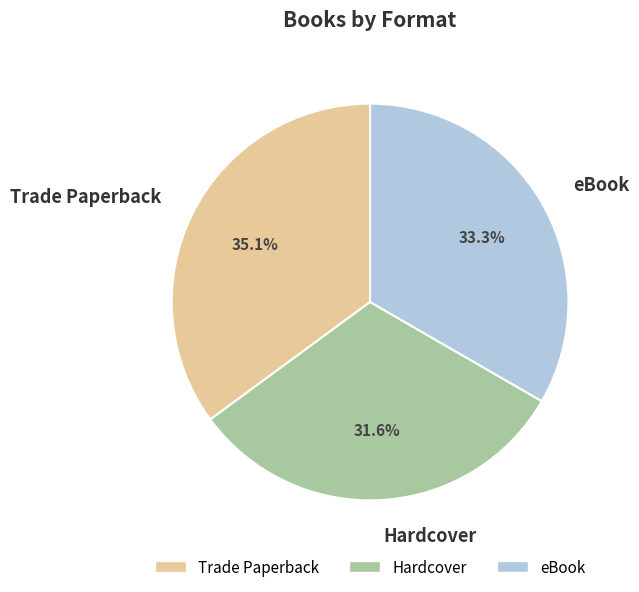

Which slice is the smallest?

Hardcover